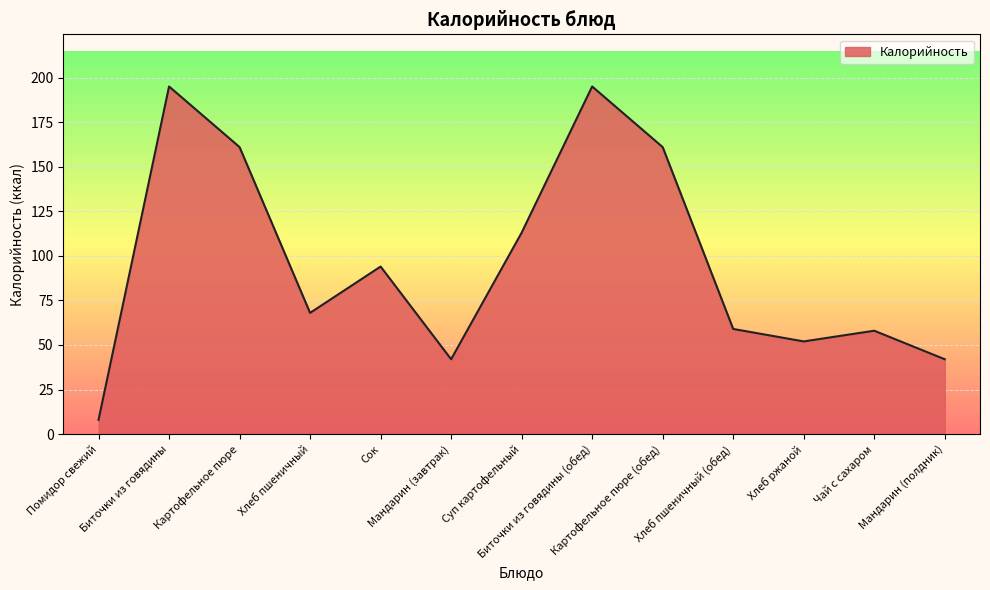

What is the difference between the maximum and minimum values?

187